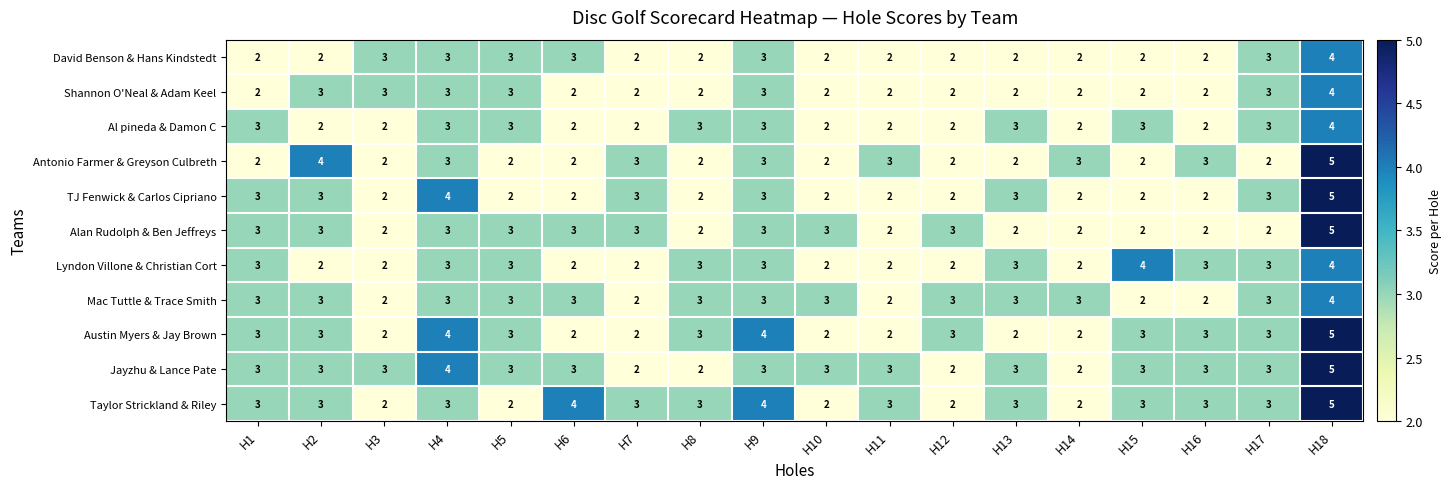

At which label does Alan Rudolph & Ben Jeffreys reach its peak?

H18